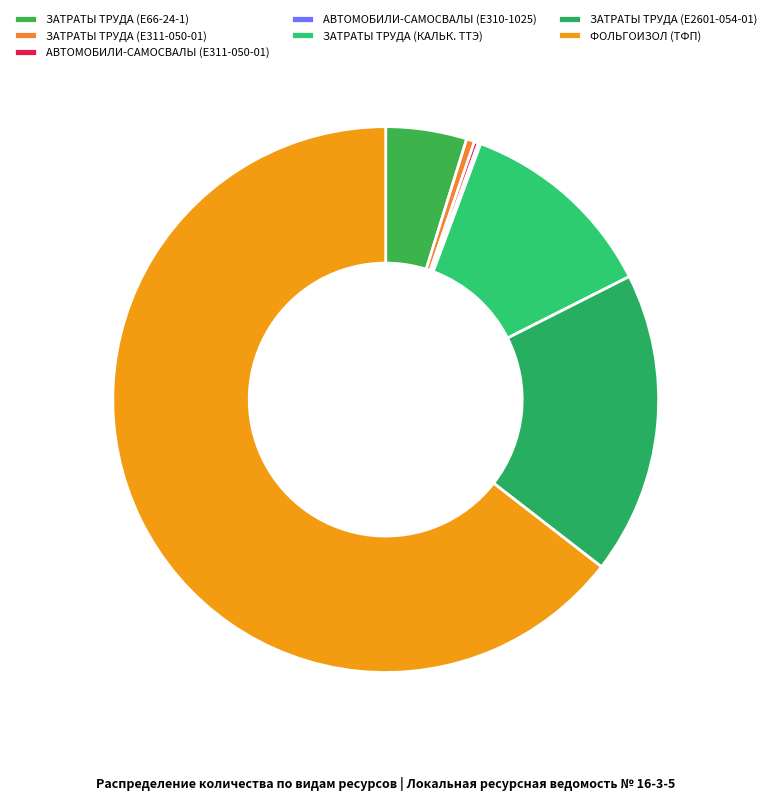

To the nearest percent, what portion does ФОЛЬГОИЗОЛ (ТФП) represent?

65%